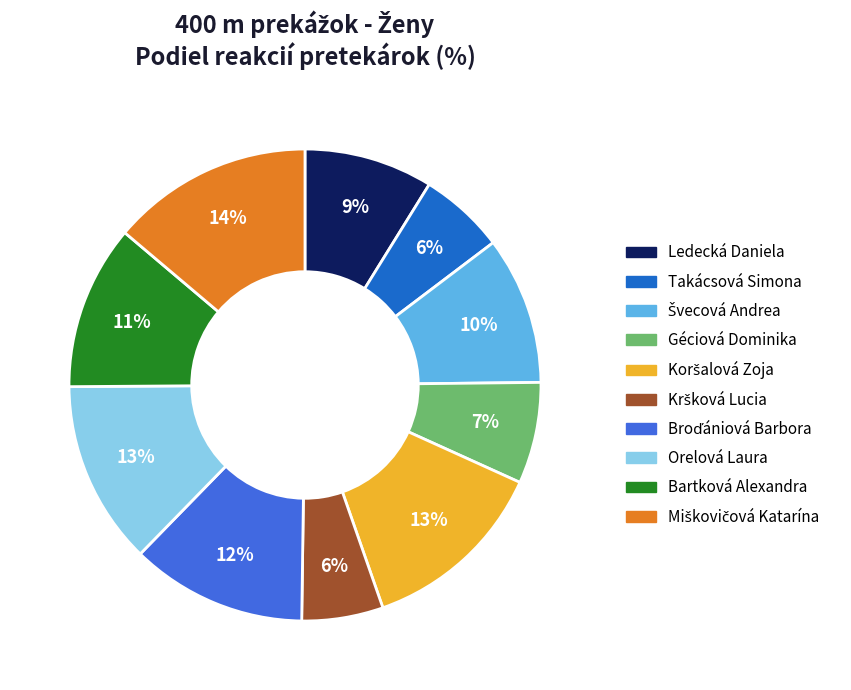

Is there a majority slice in this chart?

No